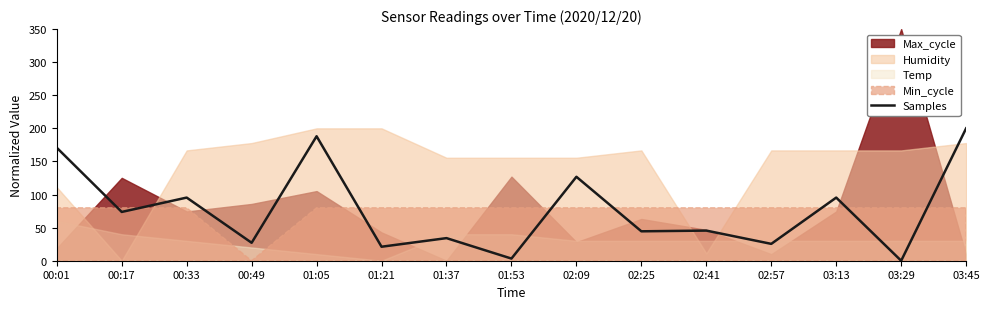

Reading left to right, transcribe all the data shown in this chart.

170.7	73.7	95.4	27.1	188.1	21.1	34.1	3.3	126.8	44.4	45.5	25.5	95.4	0.0	200.0